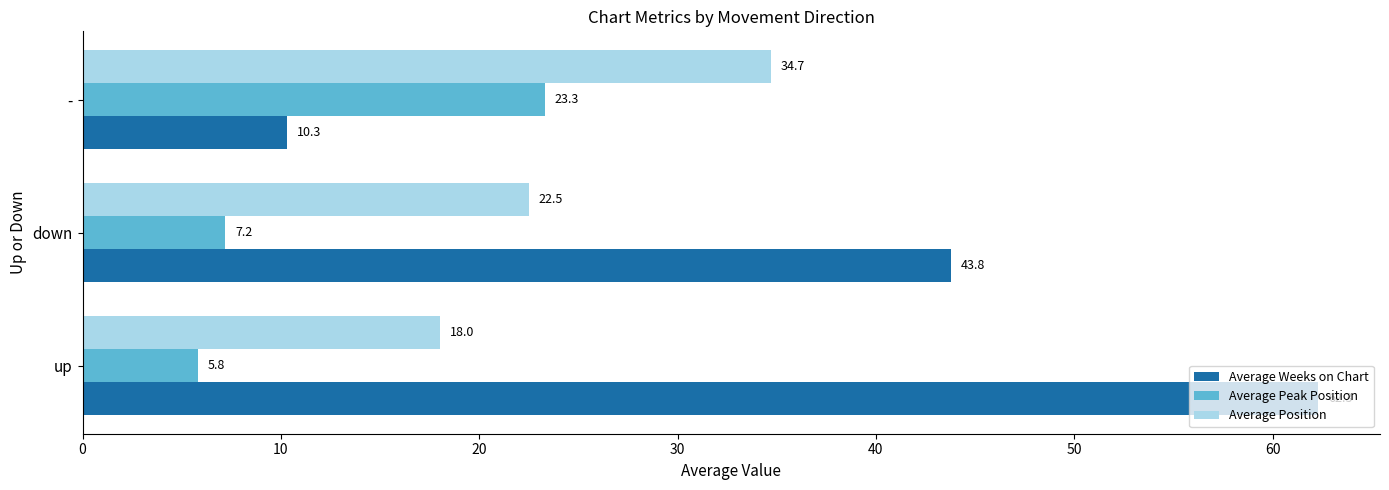

The Average Position series shows 18.0 at up. True or false?

True